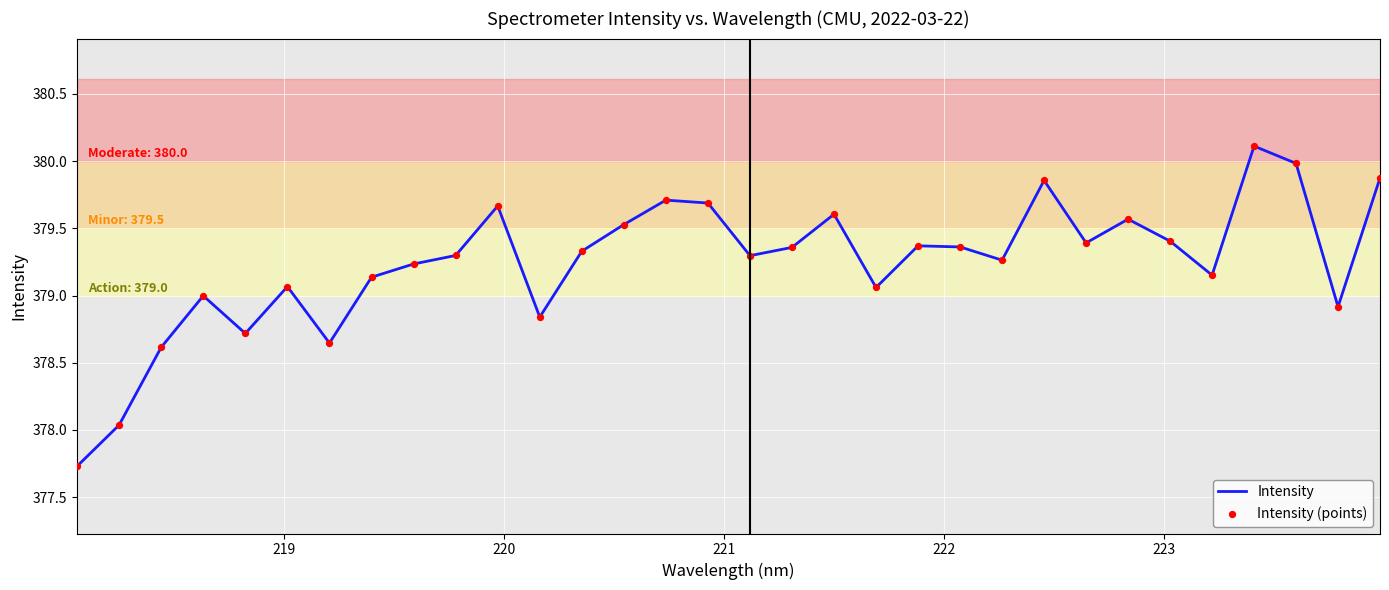

What is the minimum value shown in the chart?

377.7